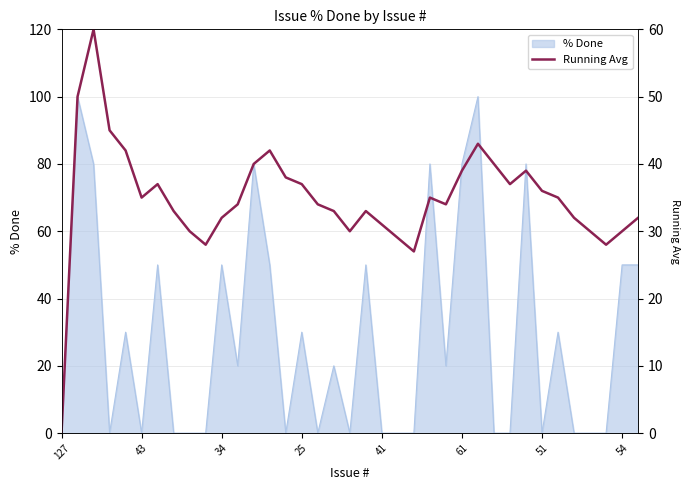

The value of % Done at 43 is 66. True or false?

False